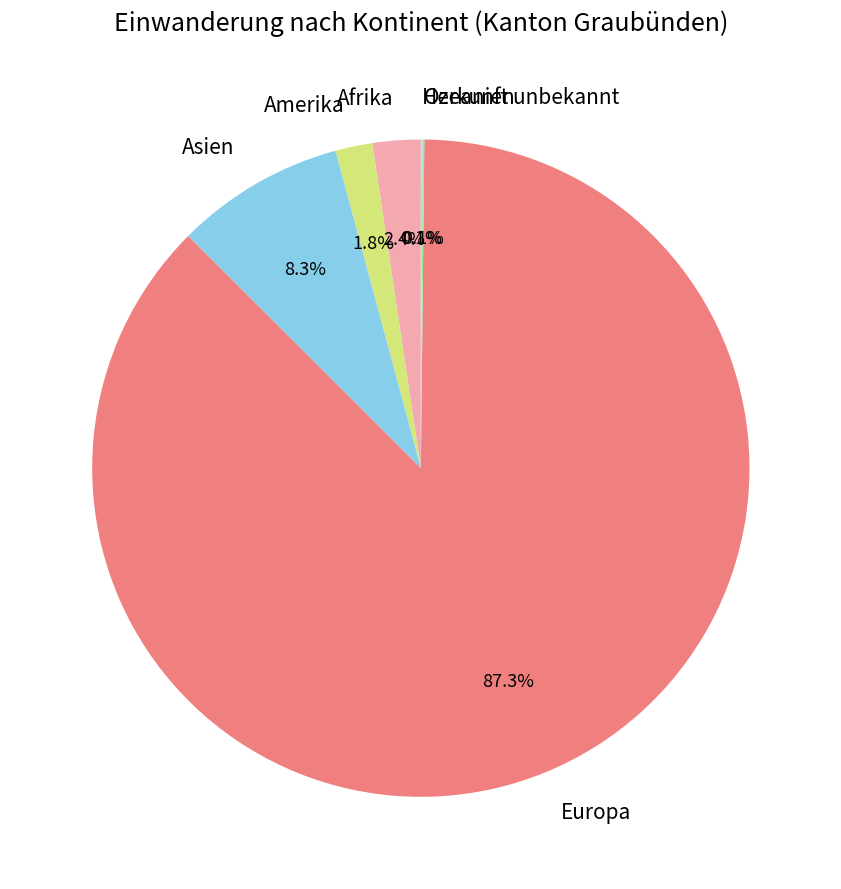

Between Europa and Afrika, which is larger?

Europa